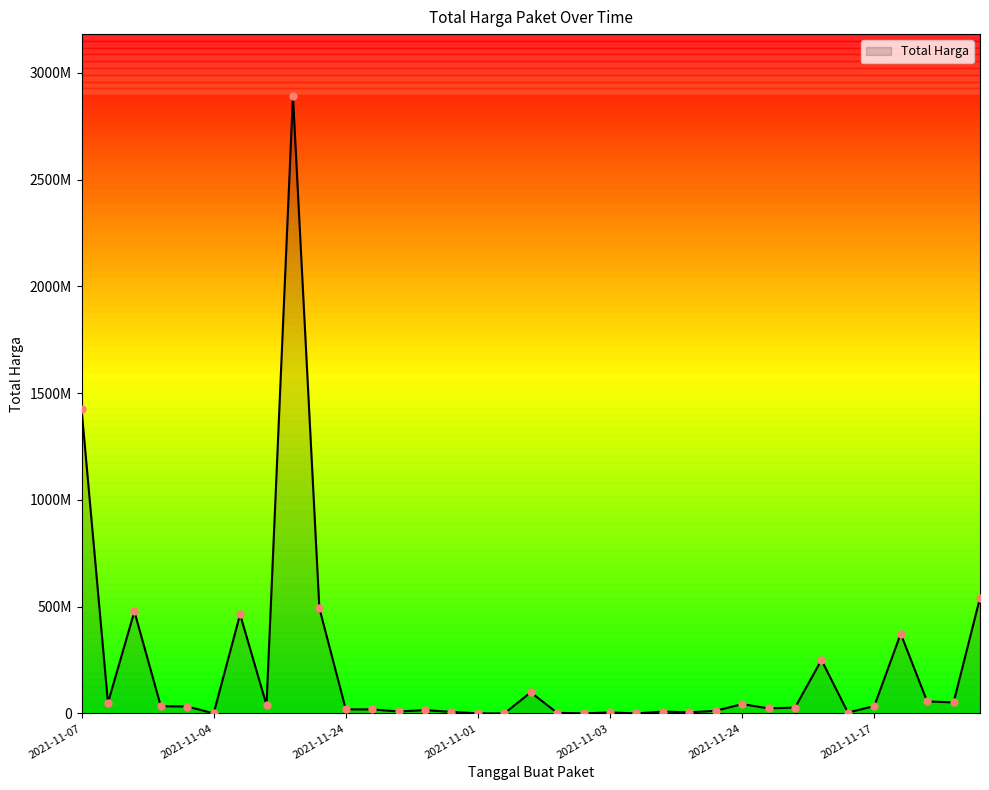

Is this an area chart (filled region under the line)?

Yes